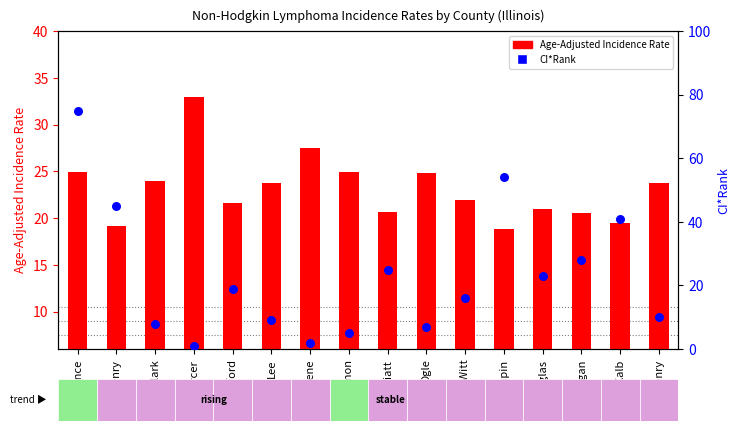

Which series has the largest total across all categories?

CI*Rank